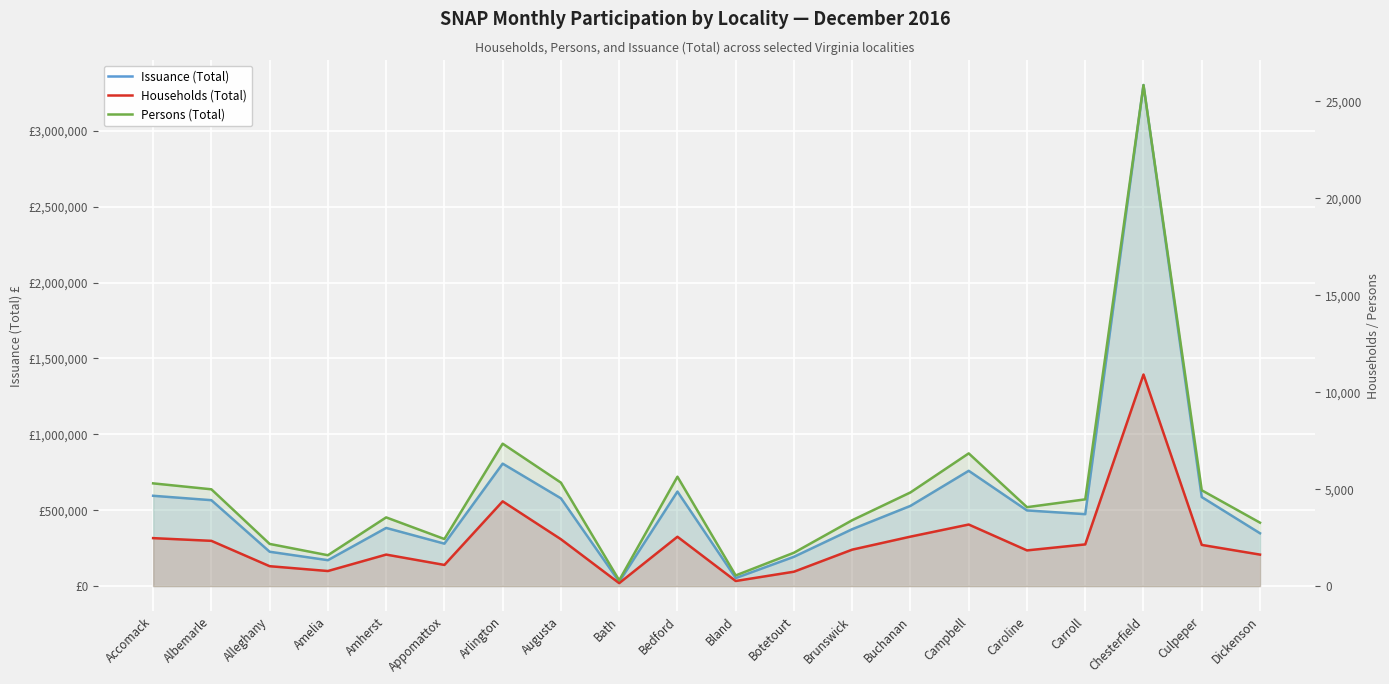

What is the minimum value shown in the chart?

152